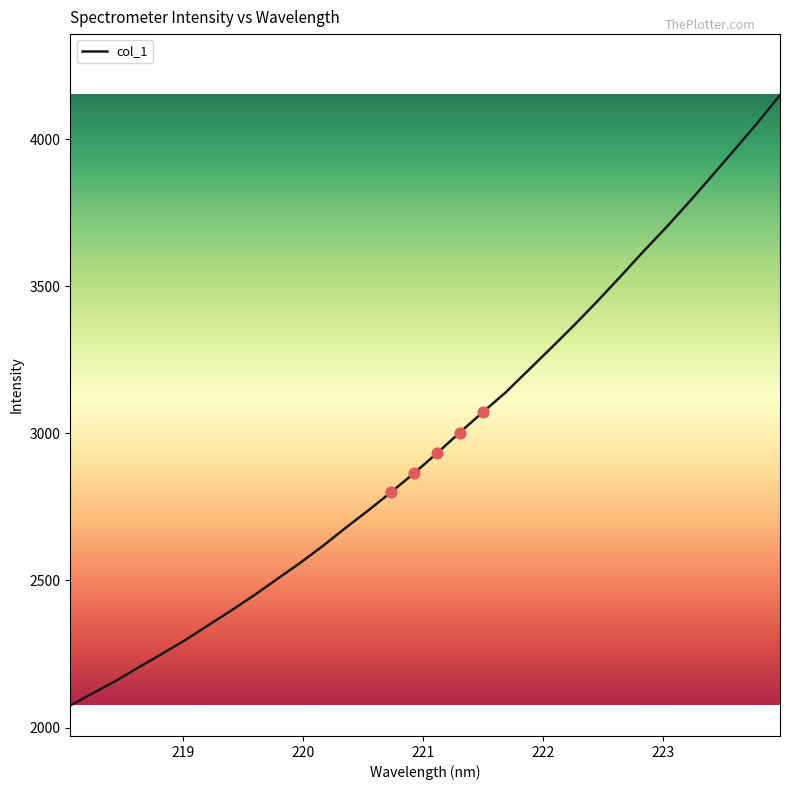

What is the difference between the maximum and minimum values?

2075.1